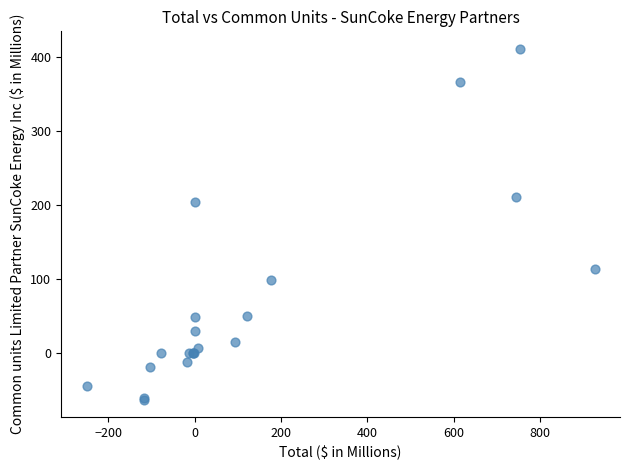

What Y value in the scatter plot is closest to 173?

203.3